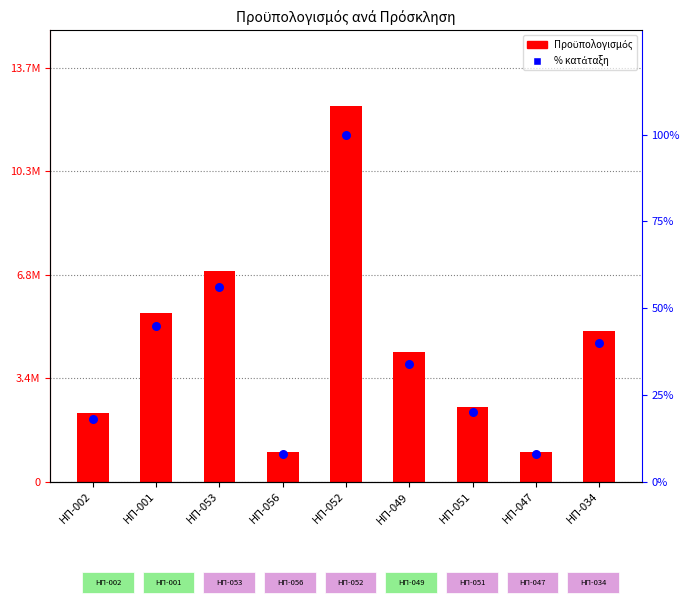

What is the total value across all series at ΗΠ-034?

5000040